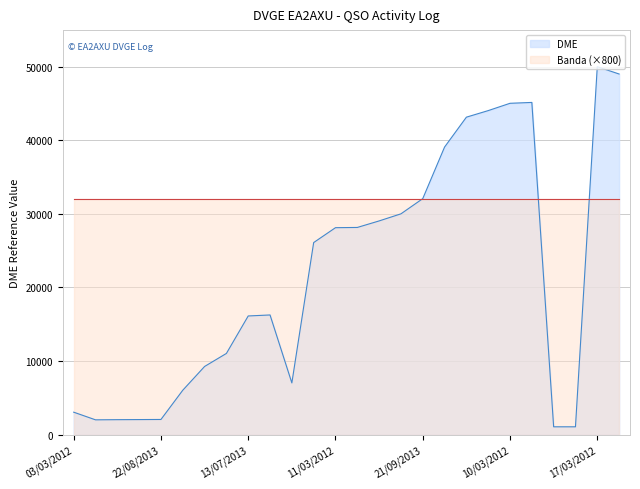

Which series has the largest total across all categories?

Banda (×800)